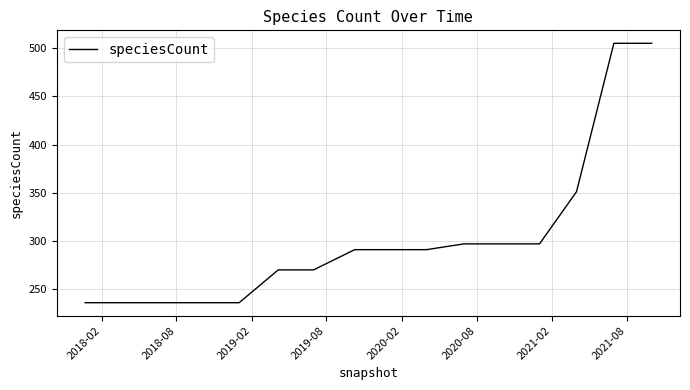

What is the difference between the maximum and minimum values?

269